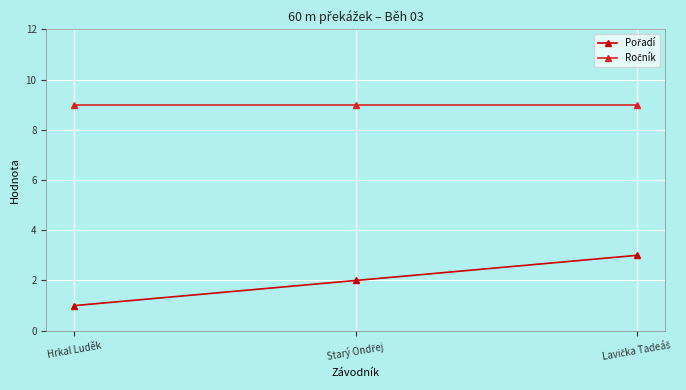

What position from the right is Hrkal Luděk?

3